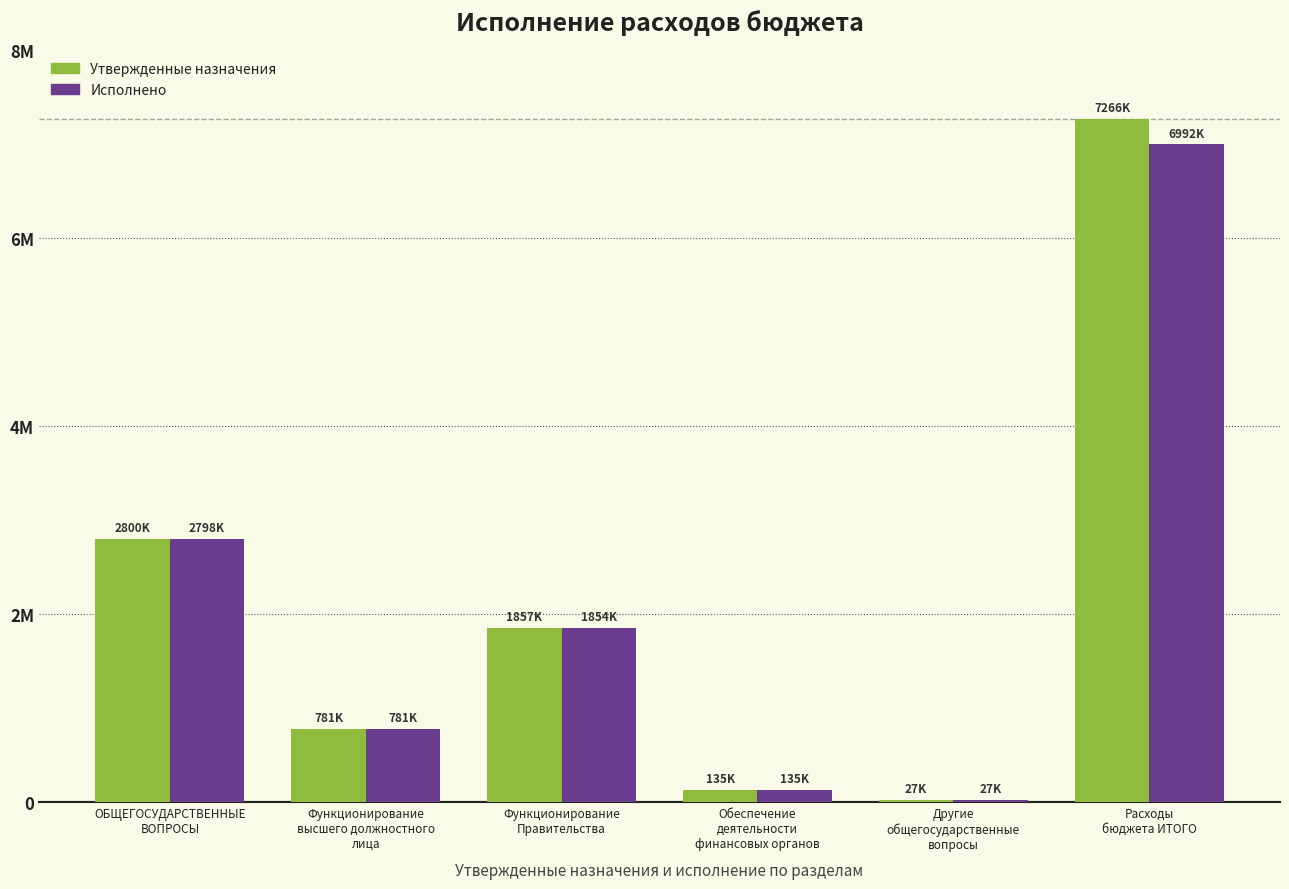

At which category is the sum across all series the highest?

Расходы
бюджета ИТОГО